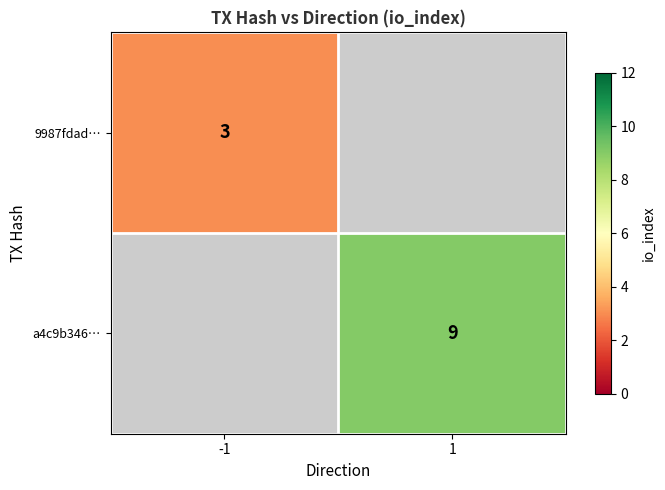

The 9987fdad… series shows 1 at -1. True or false?

False